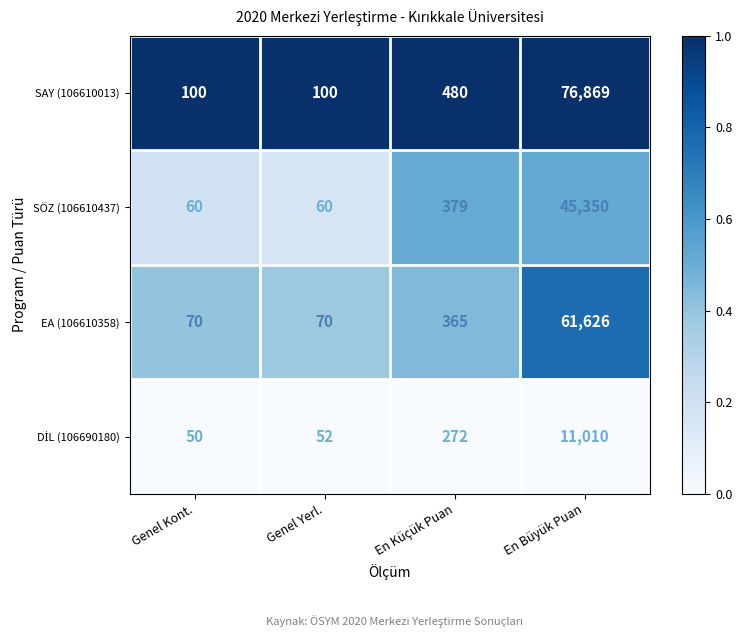

Which series changed the most between Genel Kont. and En Büyük Puan?

SAY (106610013)